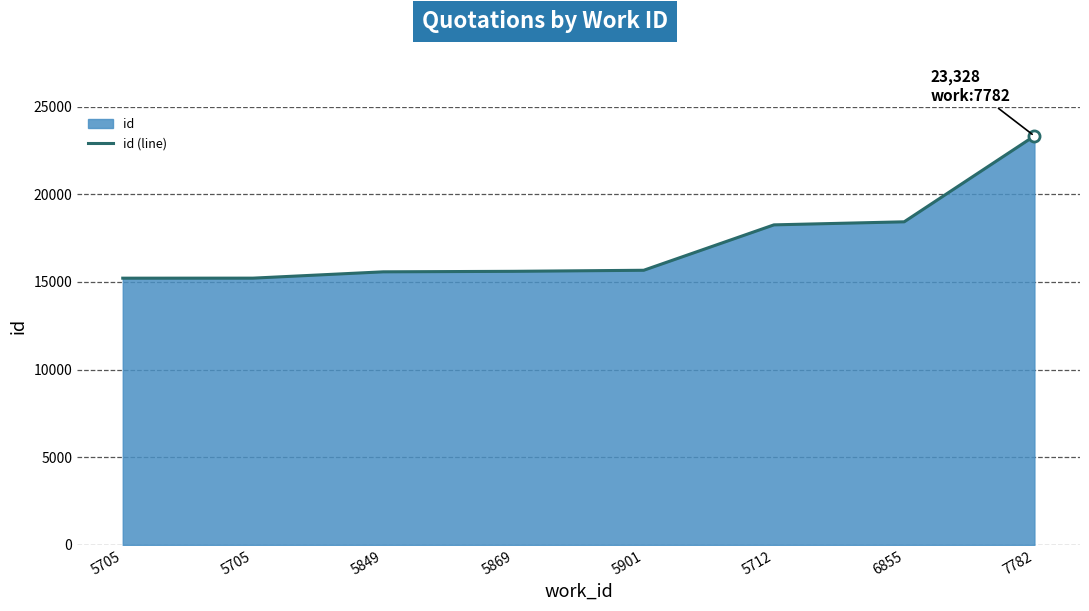

List the labels in order of value, smallest first.

5705, 5705, 5849, 5869, 5901, 5712, 6855, 7782